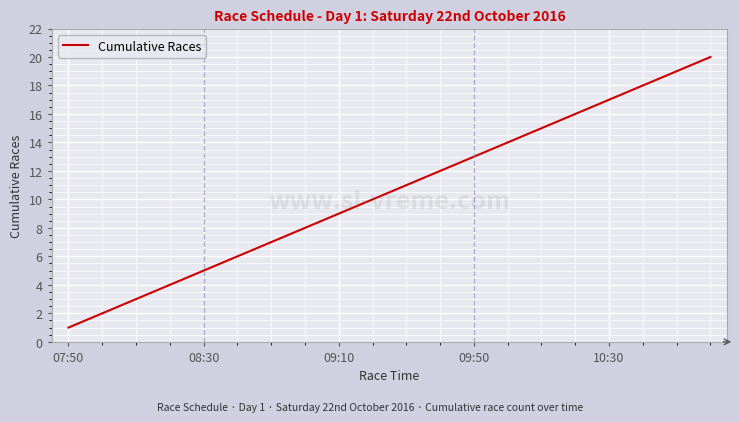

What is the difference between the maximum and minimum values?

19